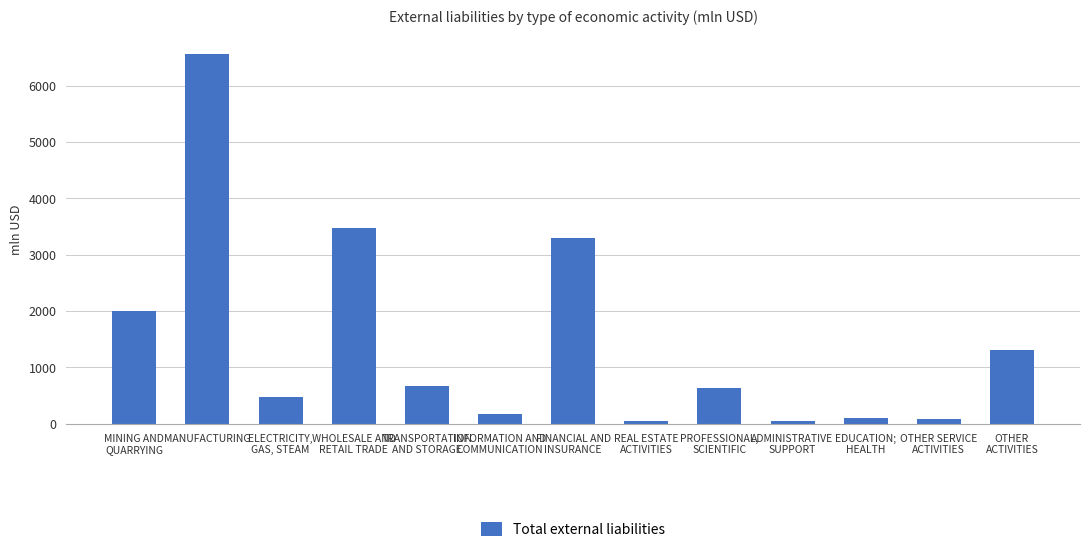

Count the number of categories in the chart.

13